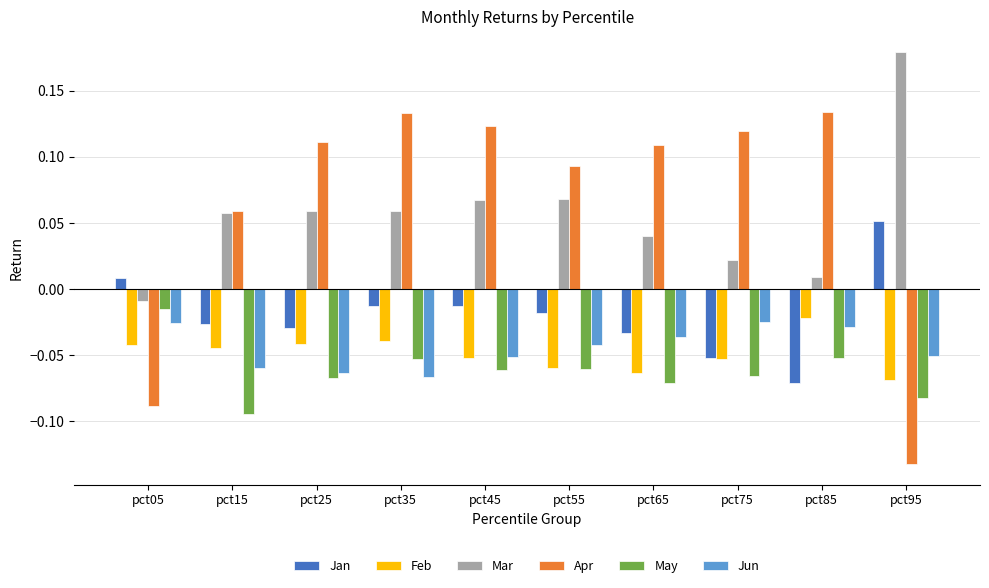

Which label corresponds to the largest value in the chart?

pct95